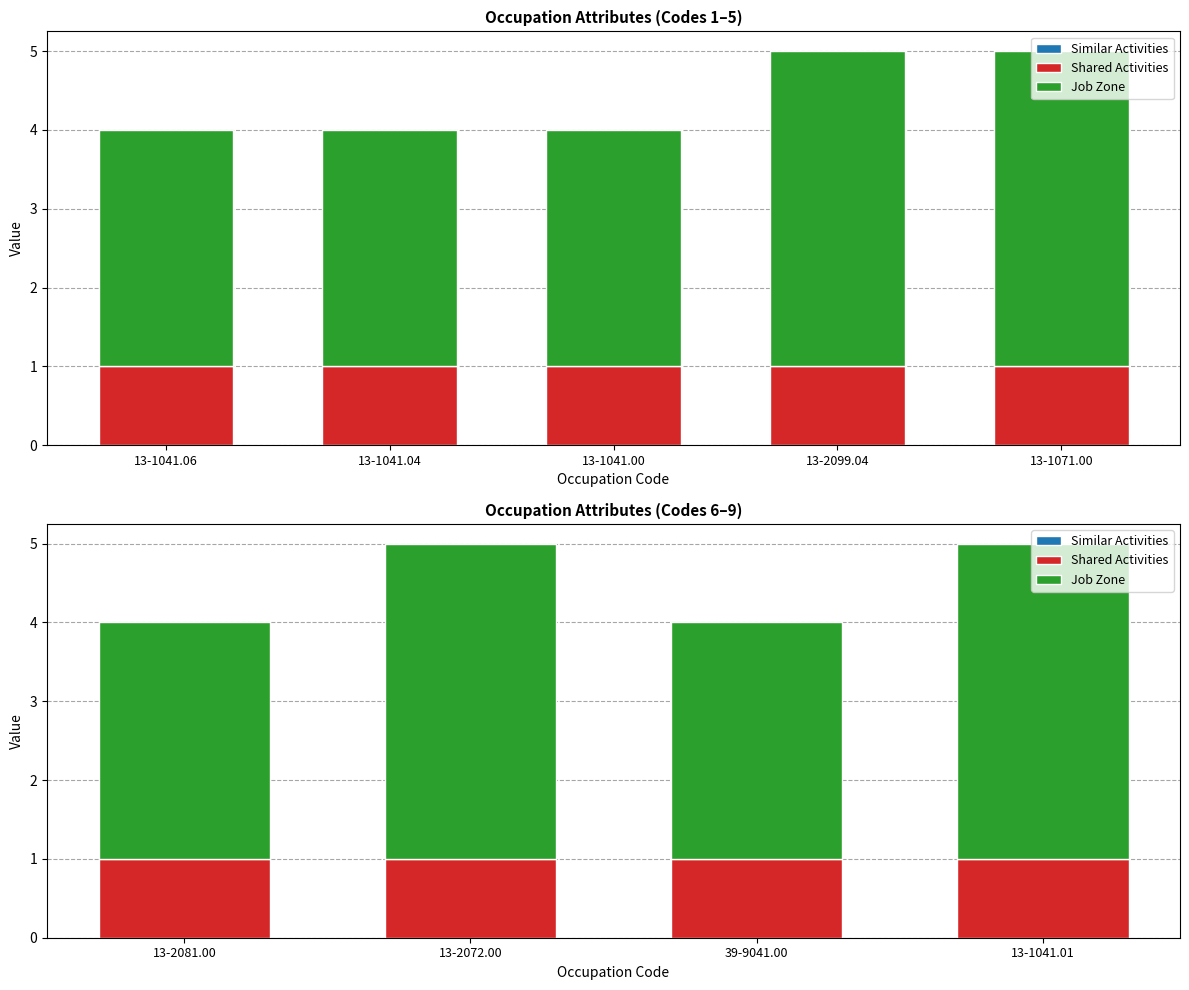

The Shared Activities series shows 1 at 13-1041.01. True or false?

False